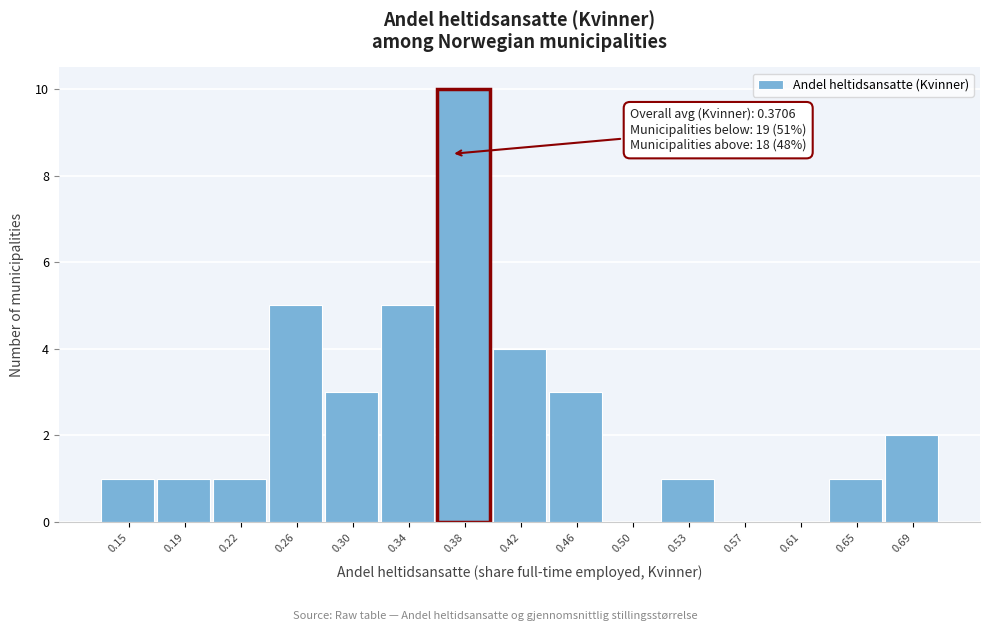

Which range on the x-axis has the tallest bar?

0.360 to 0.400